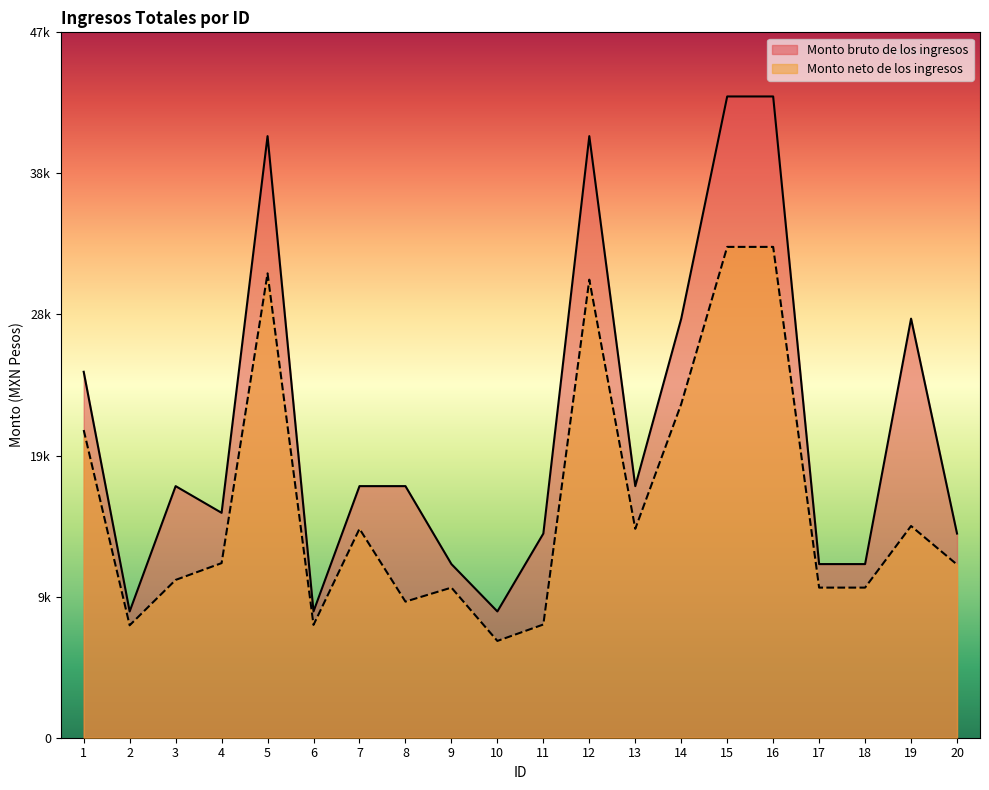

Is the value of Monto neto de los ingresos at 6 greater than the value of Monto bruto de los ingresos at 9?

No